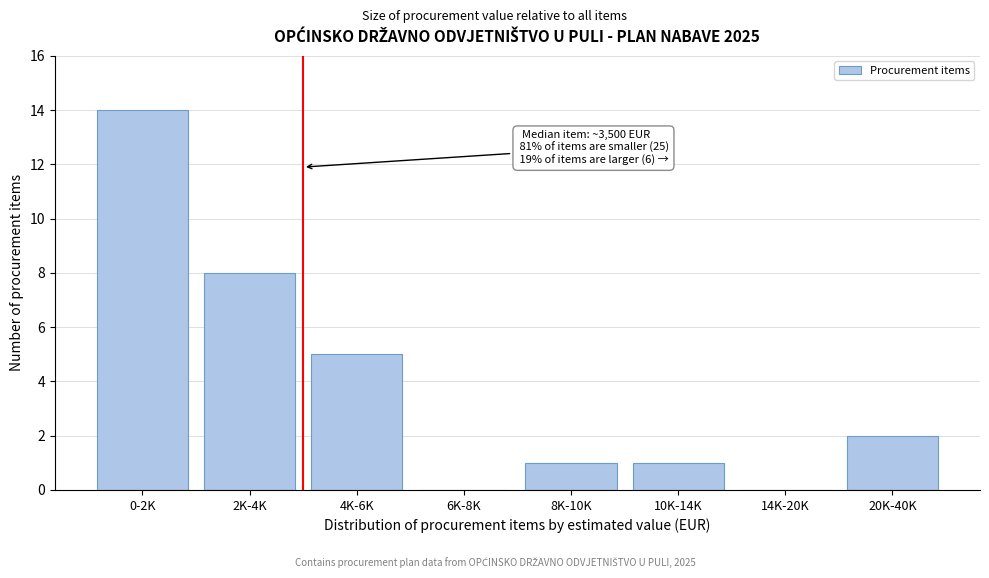

Reading left to right, list all the values displayed in this chart.

0-2K=14	2K-4K=8	4K-6K=5	6K-8K=0	8K-10K=1	10K-14K=1	14K-20K=0	20K-40K=2